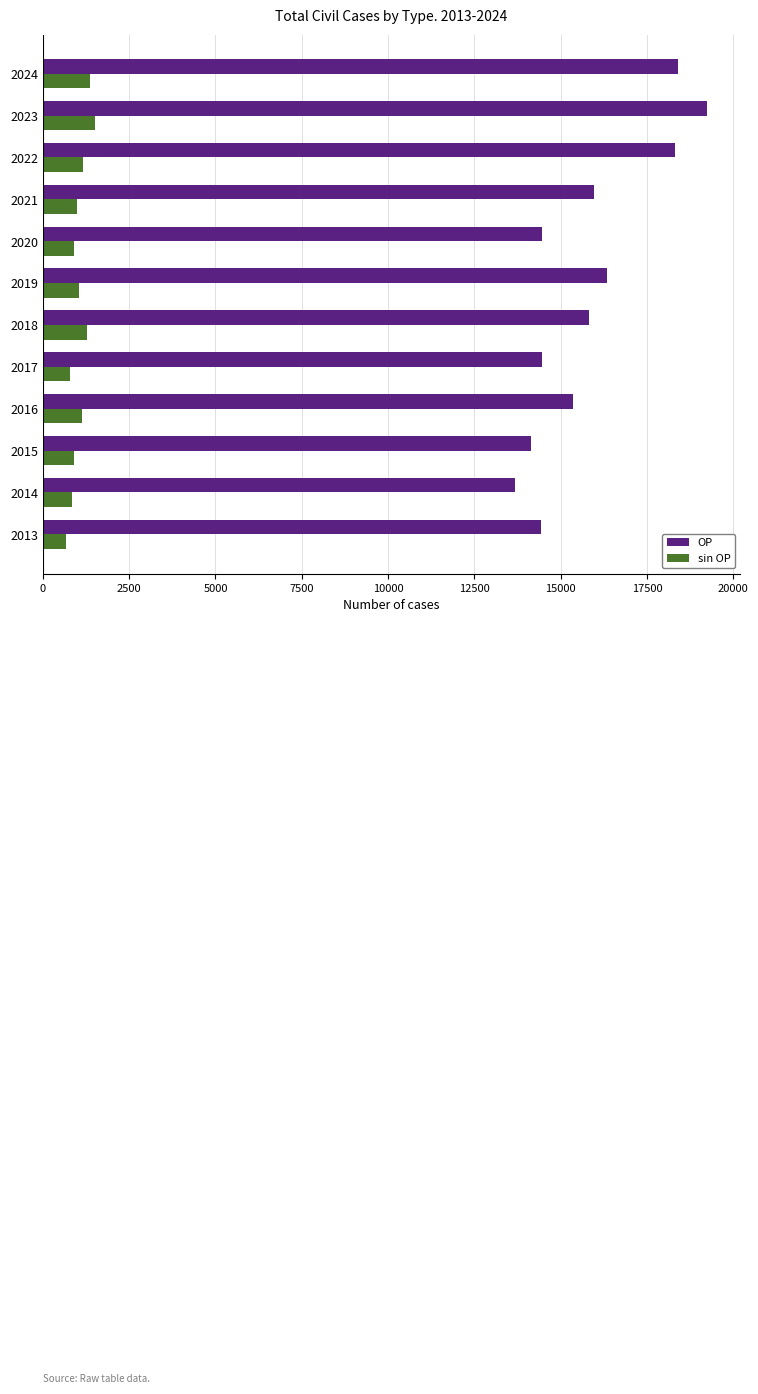

At how many categories does at least one series exceed 9799?

12